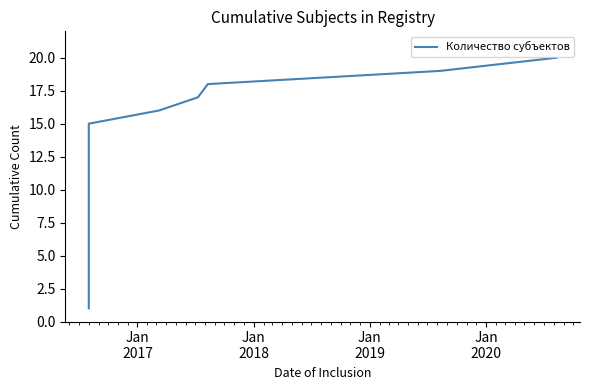

Is this an area chart (filled region under the line)?

No